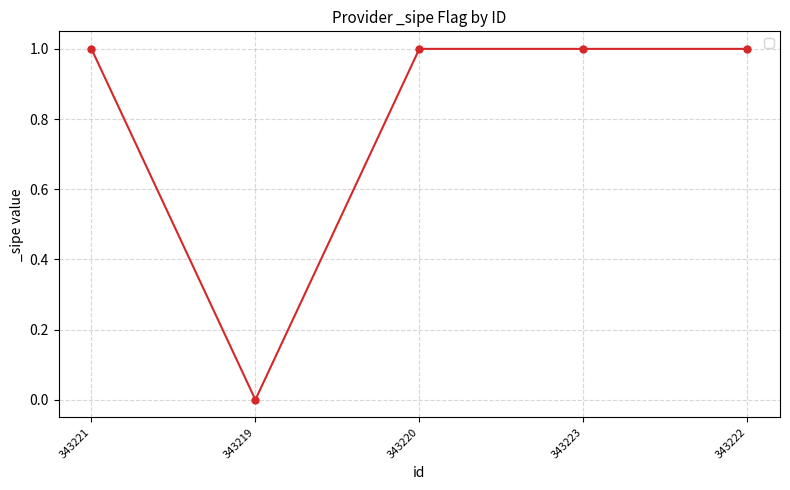

Reading left to right, transcribe all the data shown in this chart.

343221=1	343219=0	343220=1	343223=1	343222=1